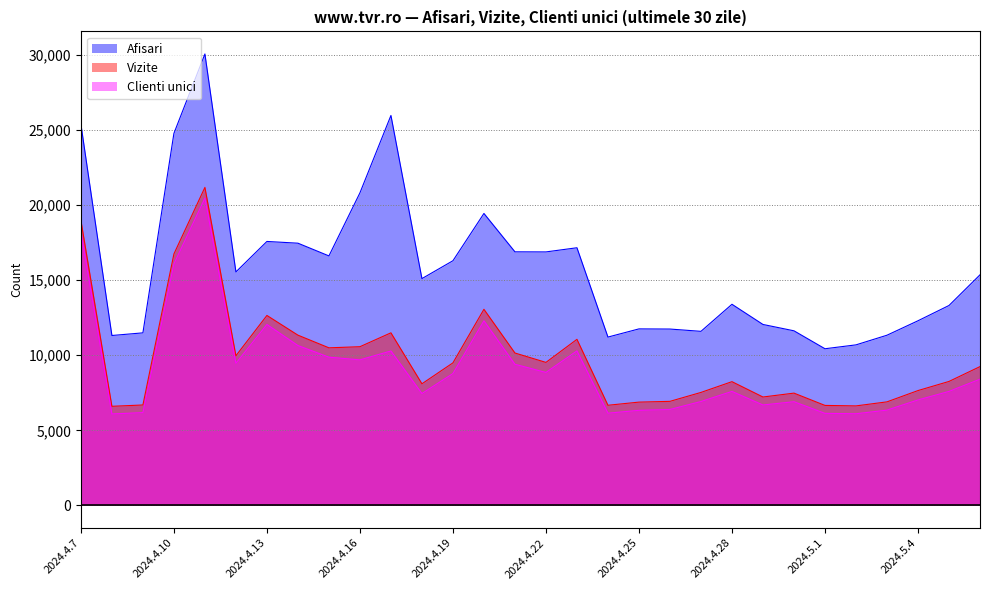

List the labels in order of Afisari value, smallest first.

2024.5.1, 2024.5.2, 2024.4.24, 2024.4.8, 2024.5.3, 2024.4.9, 2024.4.27, 2024.4.30, 2024.4.26, 2024.4.25, 2024.4.29, 2024.5.4, 2024.5.5, 2024.4.28, 2024.4.18, 2024.5.6, 2024.4.12, 2024.4.19, 2024.4.15, 2024.4.22, 2024.4.21, 2024.4.23, 2024.4.14, 2024.4.13, 2024.4.20, 2024.4.16, 2024.4.10, 2024.4.7, 2024.4.17, 2024.4.11